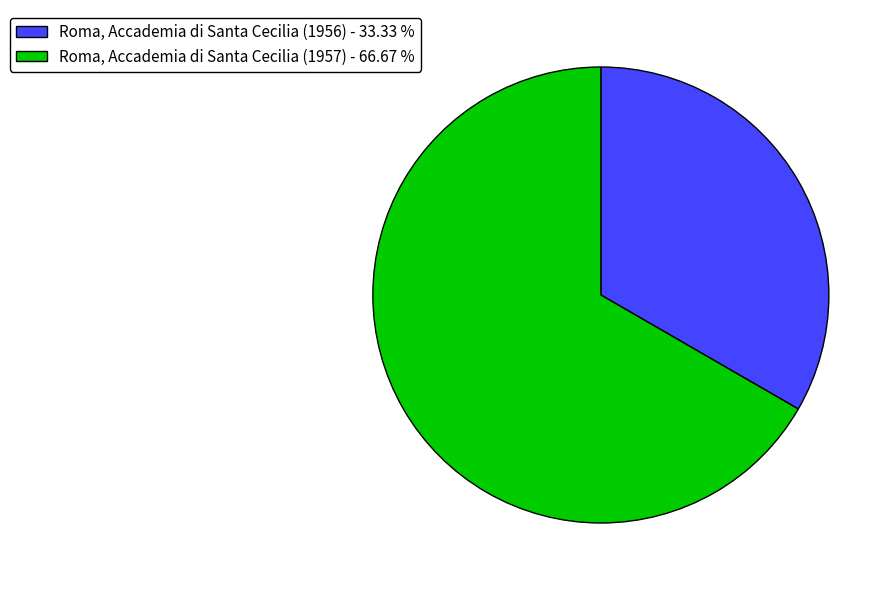

Combined, do Roma, Accademia di Santa Cecilia (1956) - 33.33 % and Roma, Accademia di Santa Cecilia (1957) - 66.67 % account for over 50%?

Yes